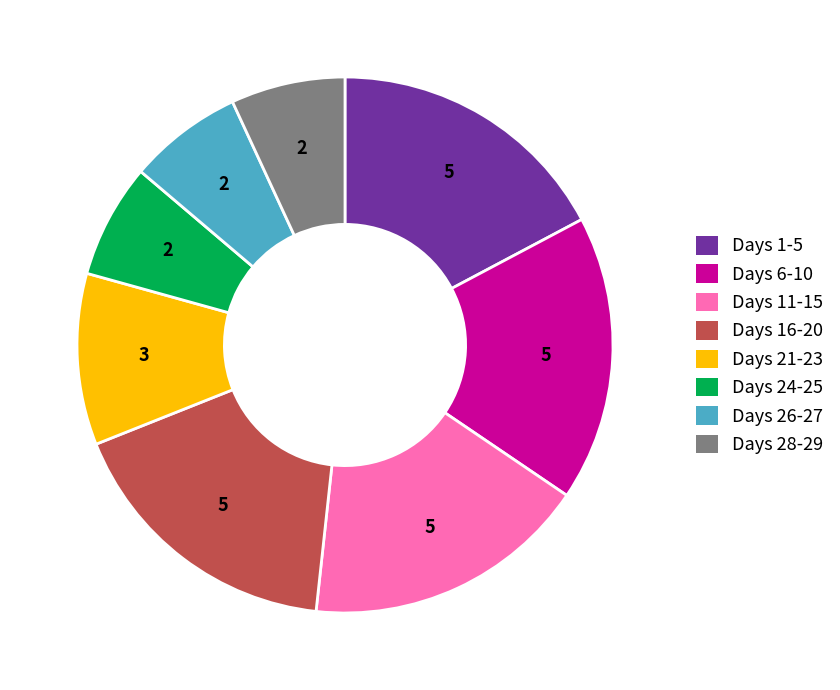

Combined, do Days 6-10 and Days 16-20 account for over 50%?

No